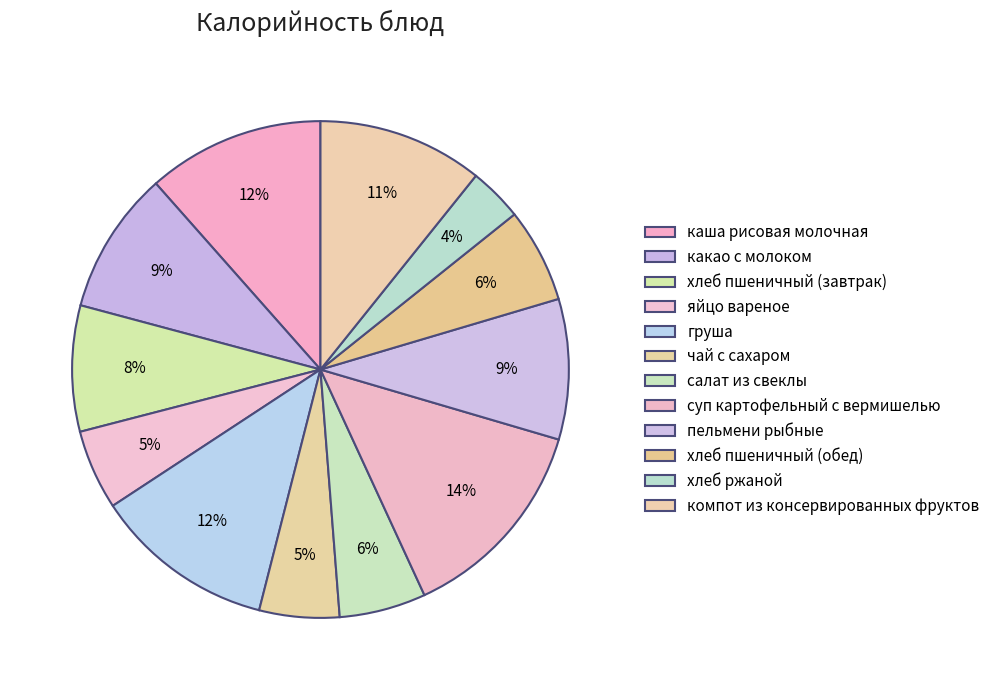

Does груша represent more than half of the total?

No